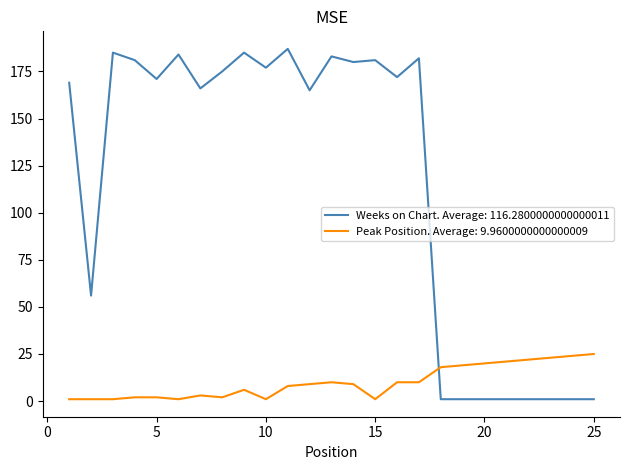

List the series in order of their peak value, highest first.

Weeks on Chart. Average: 116.2800000000000011, Peak Position. Average: 9.9600000000000009